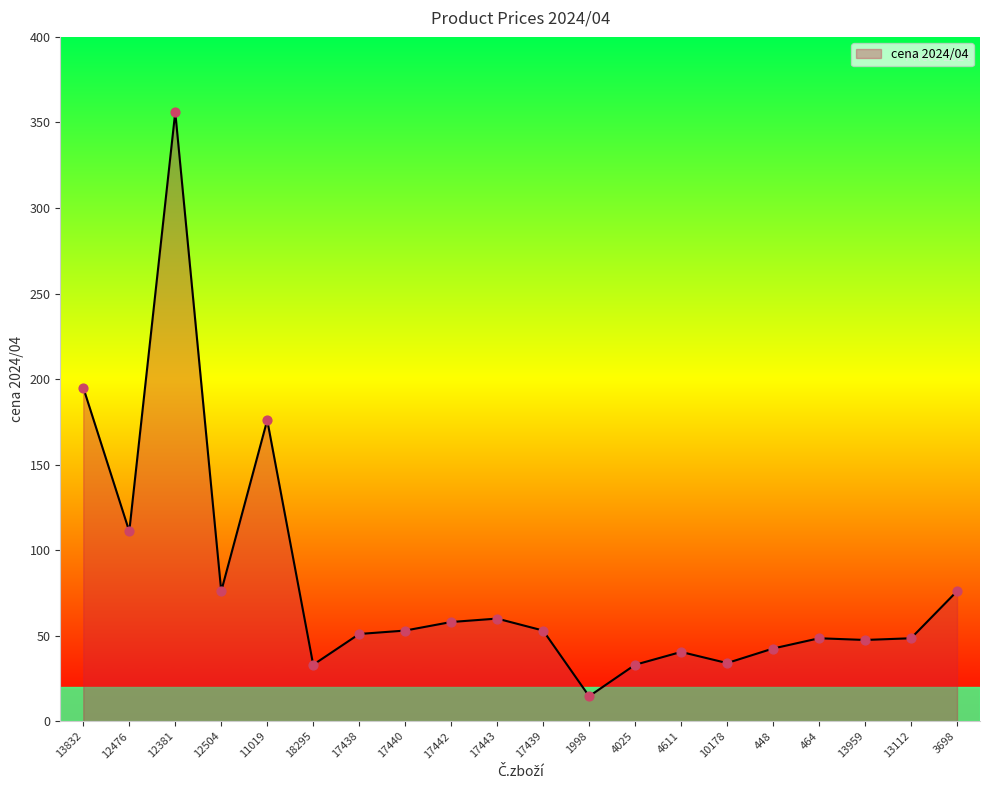

What is the ratio of the value at 11019 to the value at 1998?

12.1